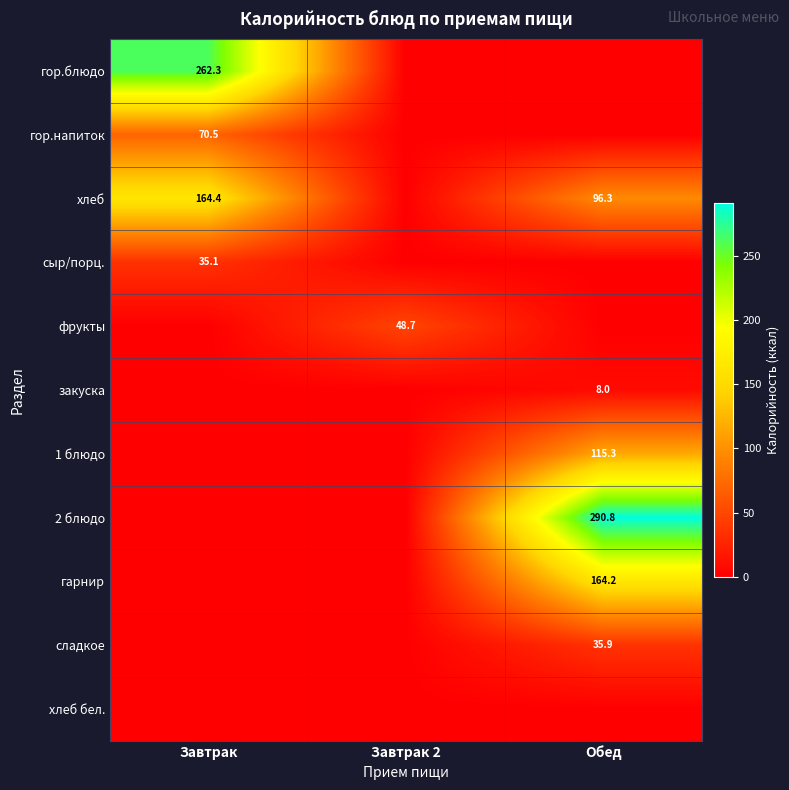

At which category does the chart reach its peak across all series?

Обед